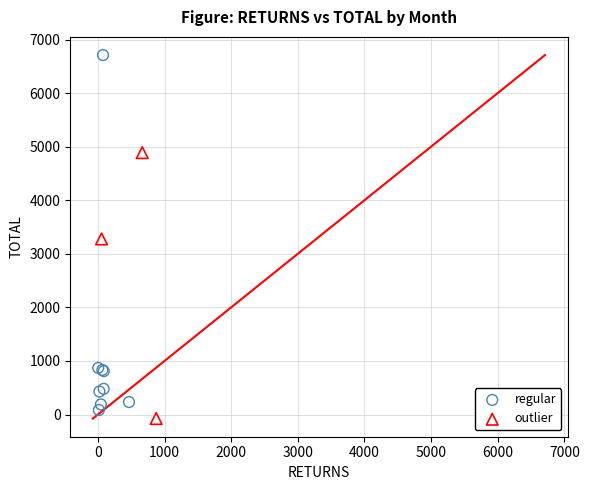

Which series has the largest Y range (max minus min)?

regular